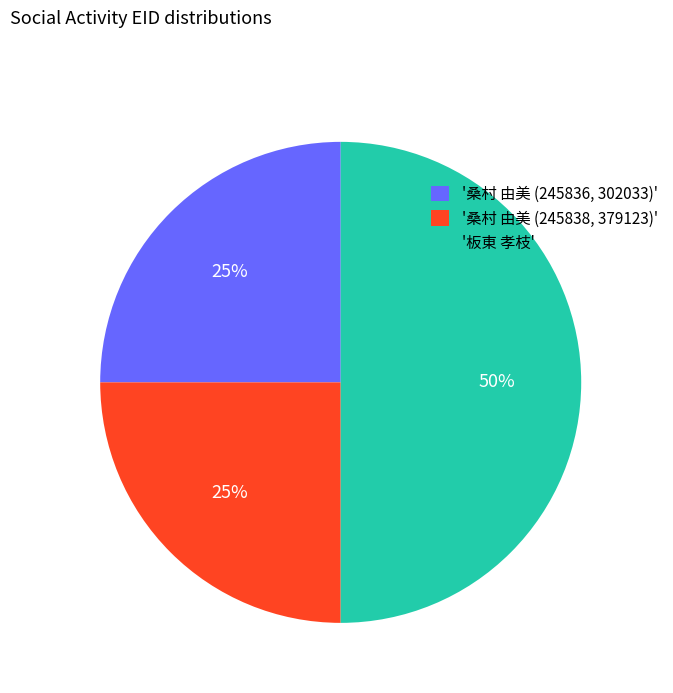

True or false: '桑村 由美 (245838, 379123)' accounts for 36% of the total.

False